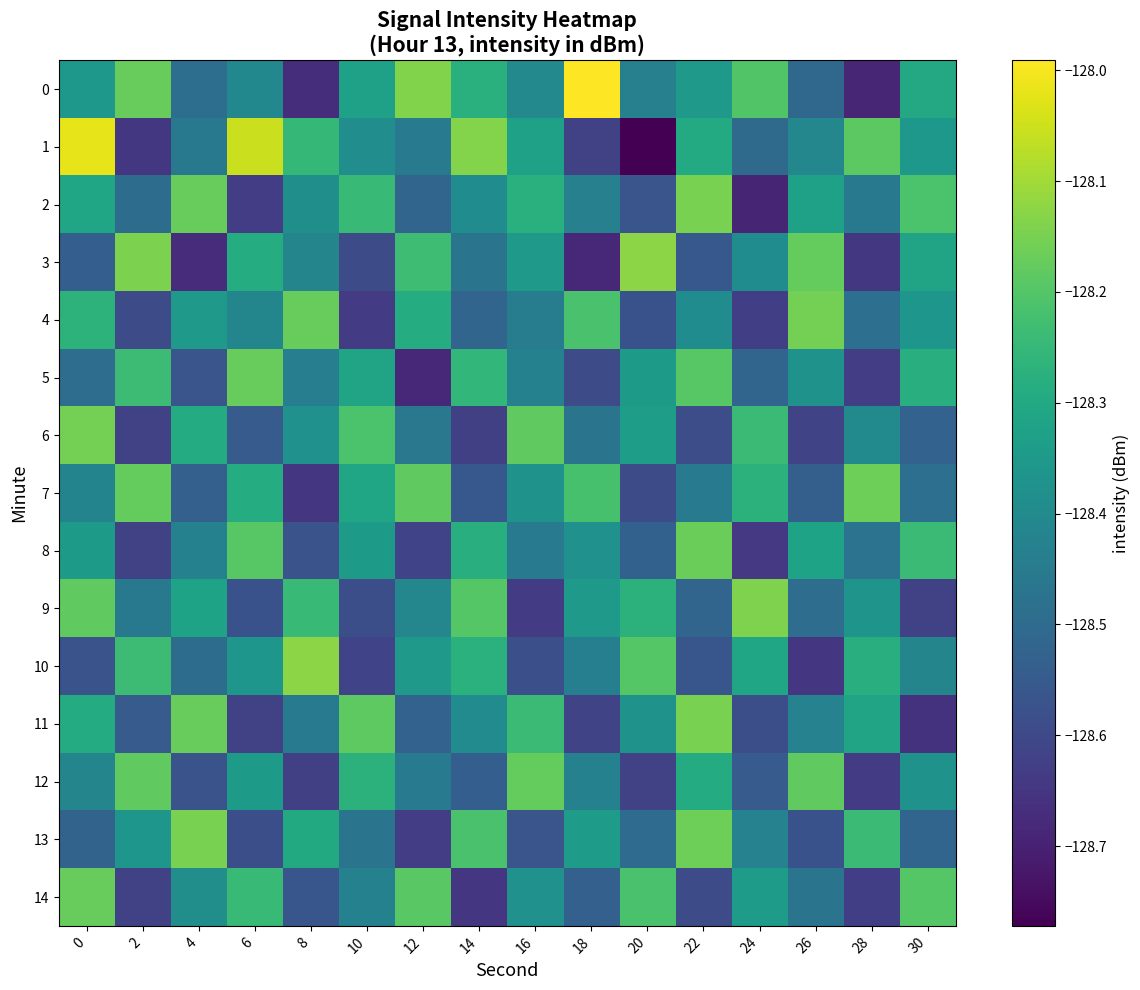

Count the number of data series in this chart.

15